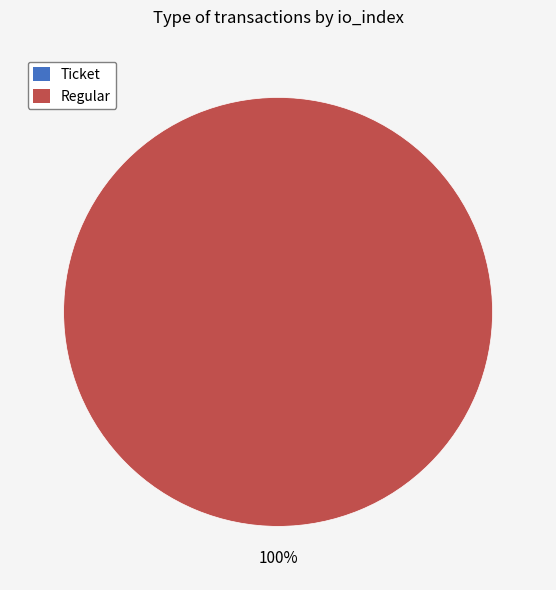

Which slice is the smallest?

Ticket